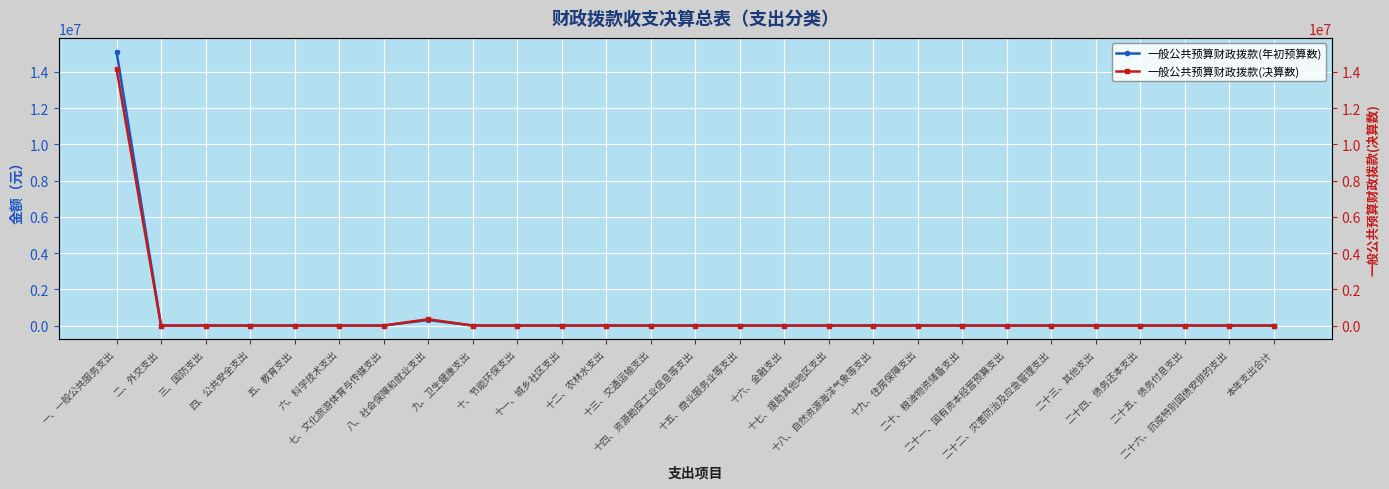

True or false: 一般公共预算财政拨款(年初预算数) and 一般公共预算财政拨款(决算数) intersect in this chart.

False